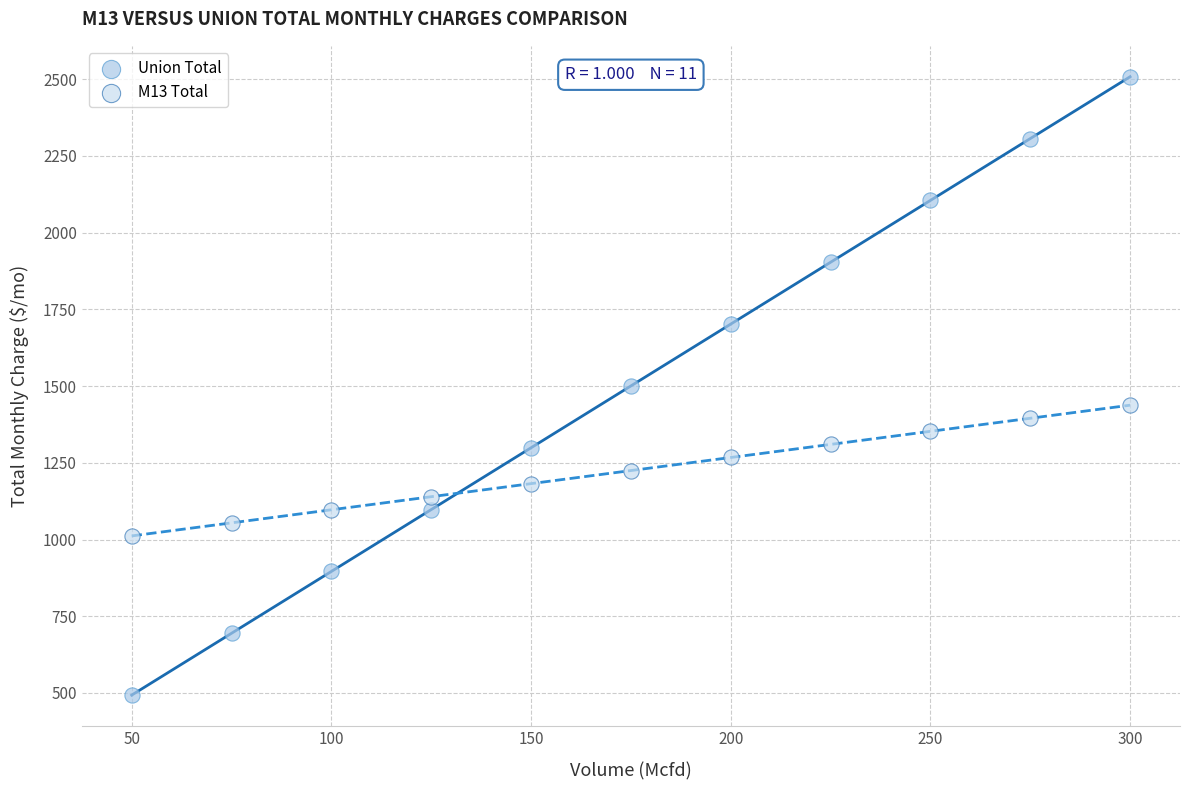

Which series reaches the minimum Y coordinate?

Union Total